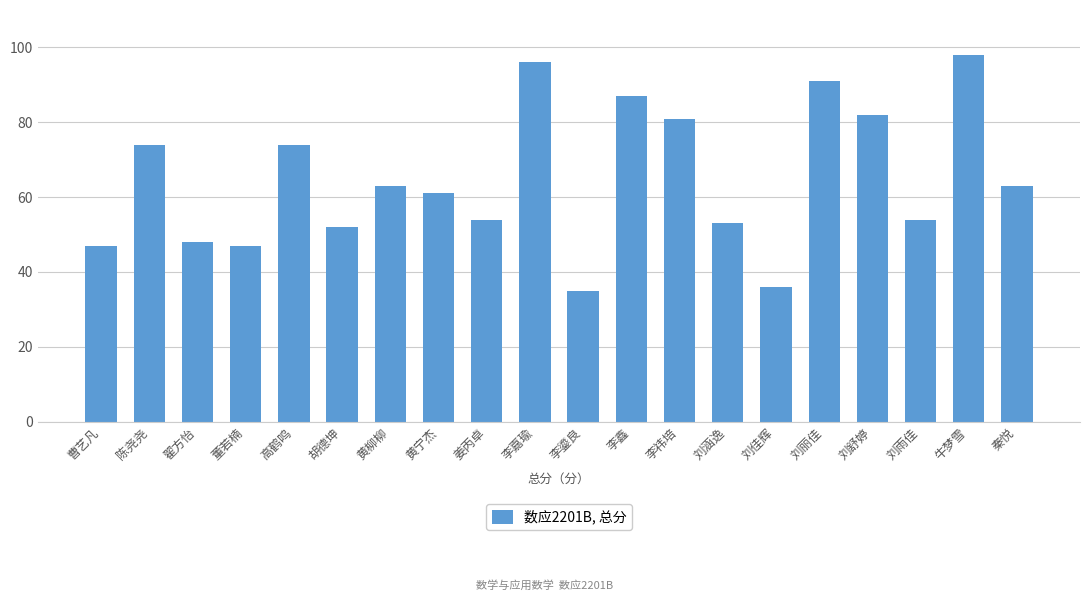

The value at 刘舒婷 is 82. True or false?

True